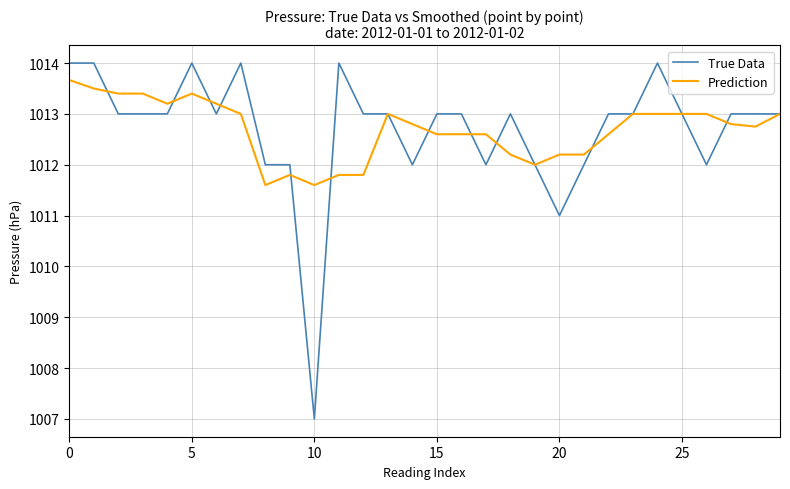

What is the difference between the maximum and minimum values in the True Data series?

7.0